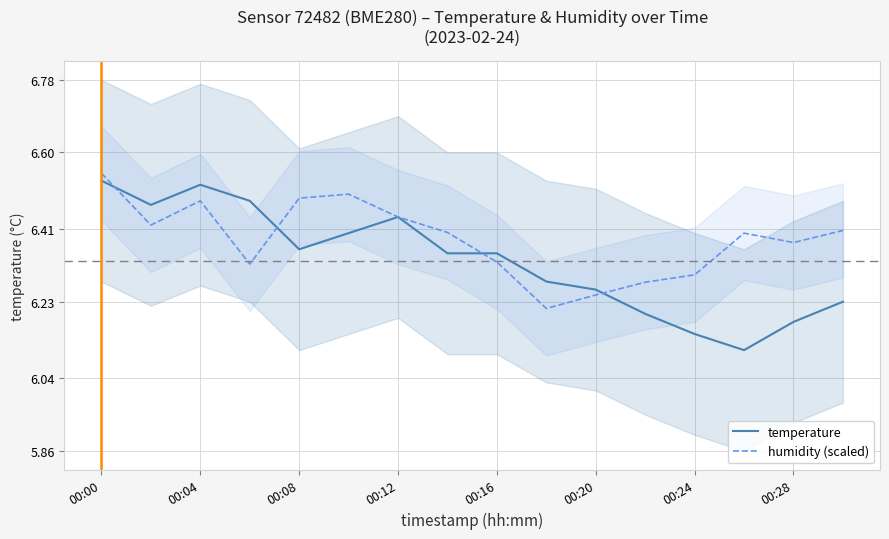

Which category has the highest value in the temperature series?

00:00